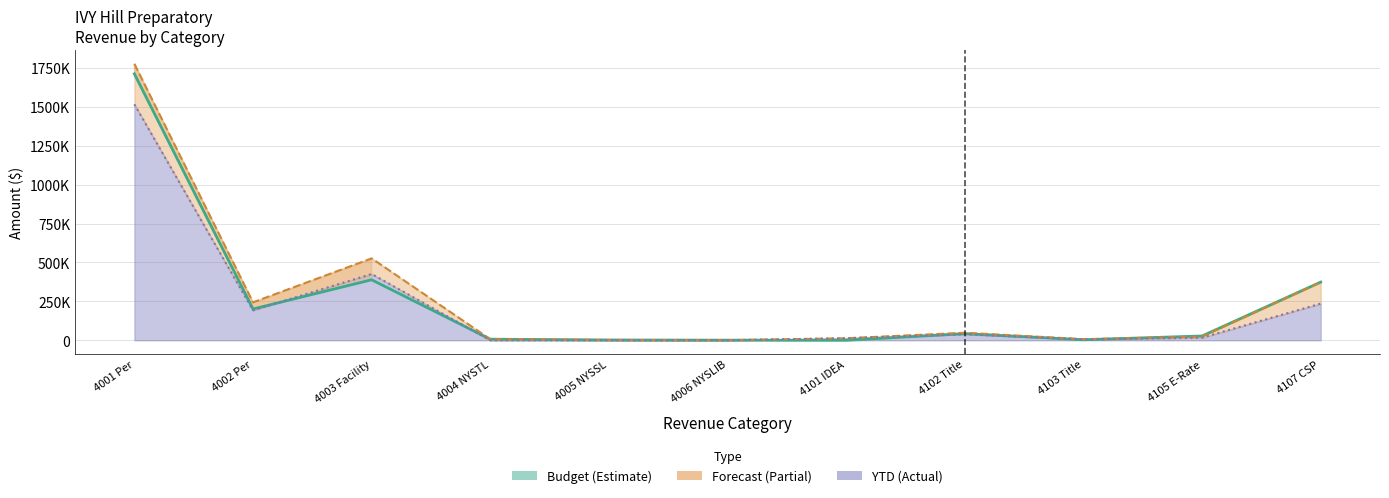

What position from the left is 4005 NYSSL?

5